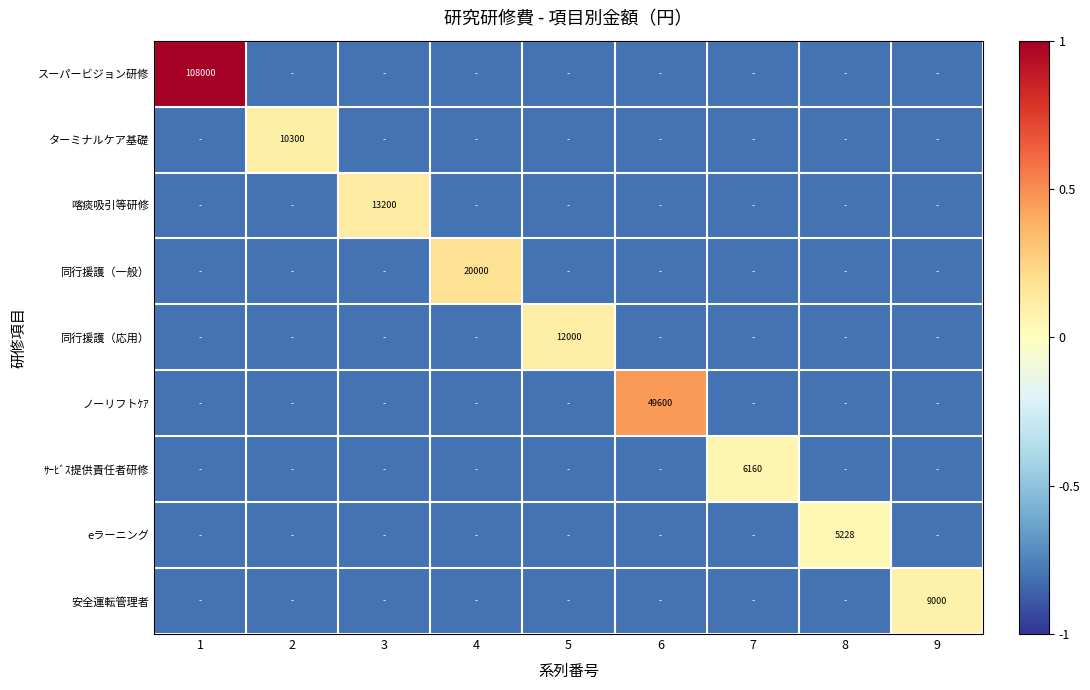

True or false: eラーニング has a value of 3240.1 at 8.

False